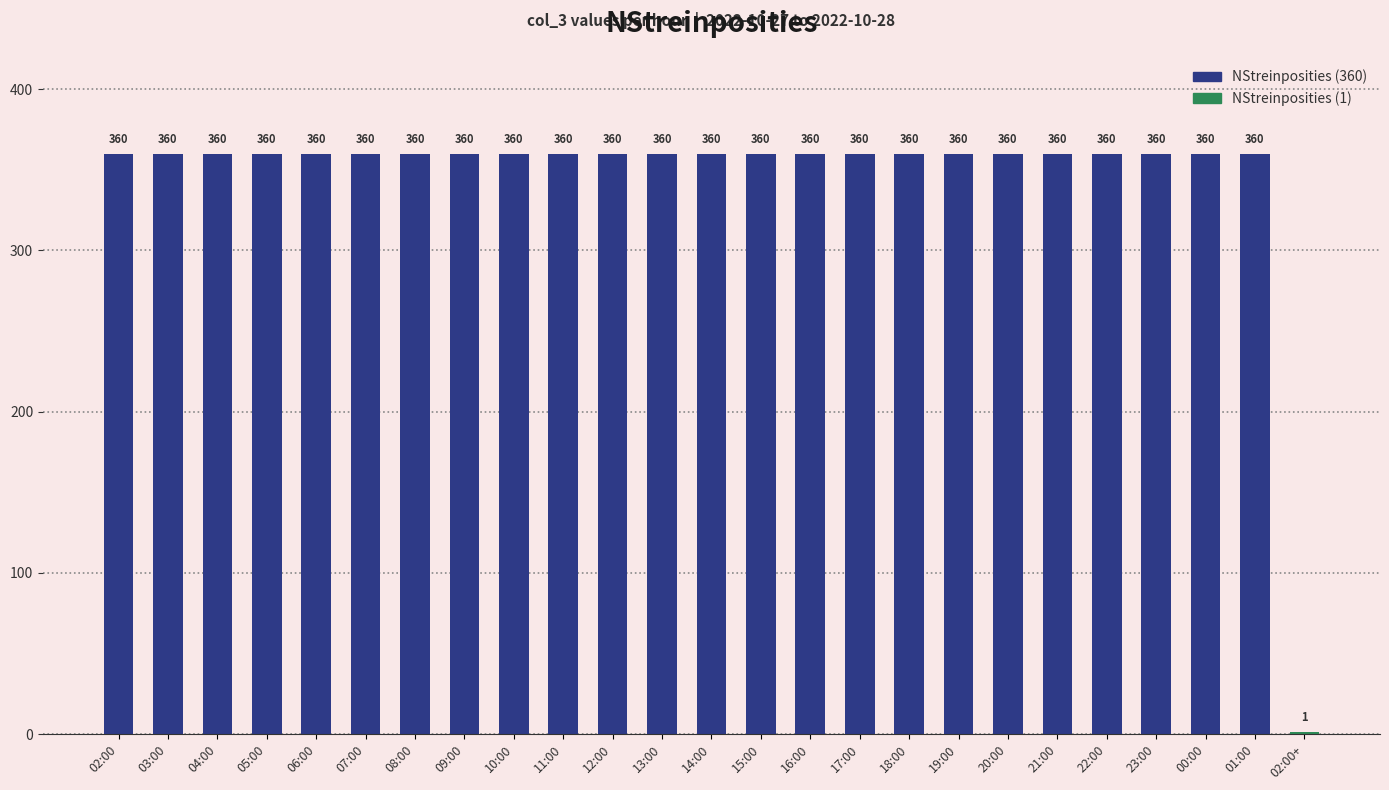

List the labels in order of value, smallest first.

02:00+, 02:00, 03:00, 04:00, 05:00, 06:00, 07:00, 08:00, 09:00, 10:00, 11:00, 12:00, 13:00, 14:00, 15:00, 16:00, 17:00, 18:00, 19:00, 20:00, 21:00, 22:00, 23:00, 00:00, 01:00